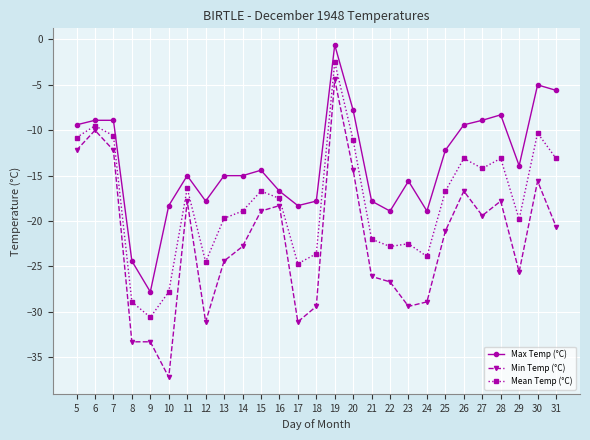

What value does the Mean Temp (°C) series have at 5?

-10.8